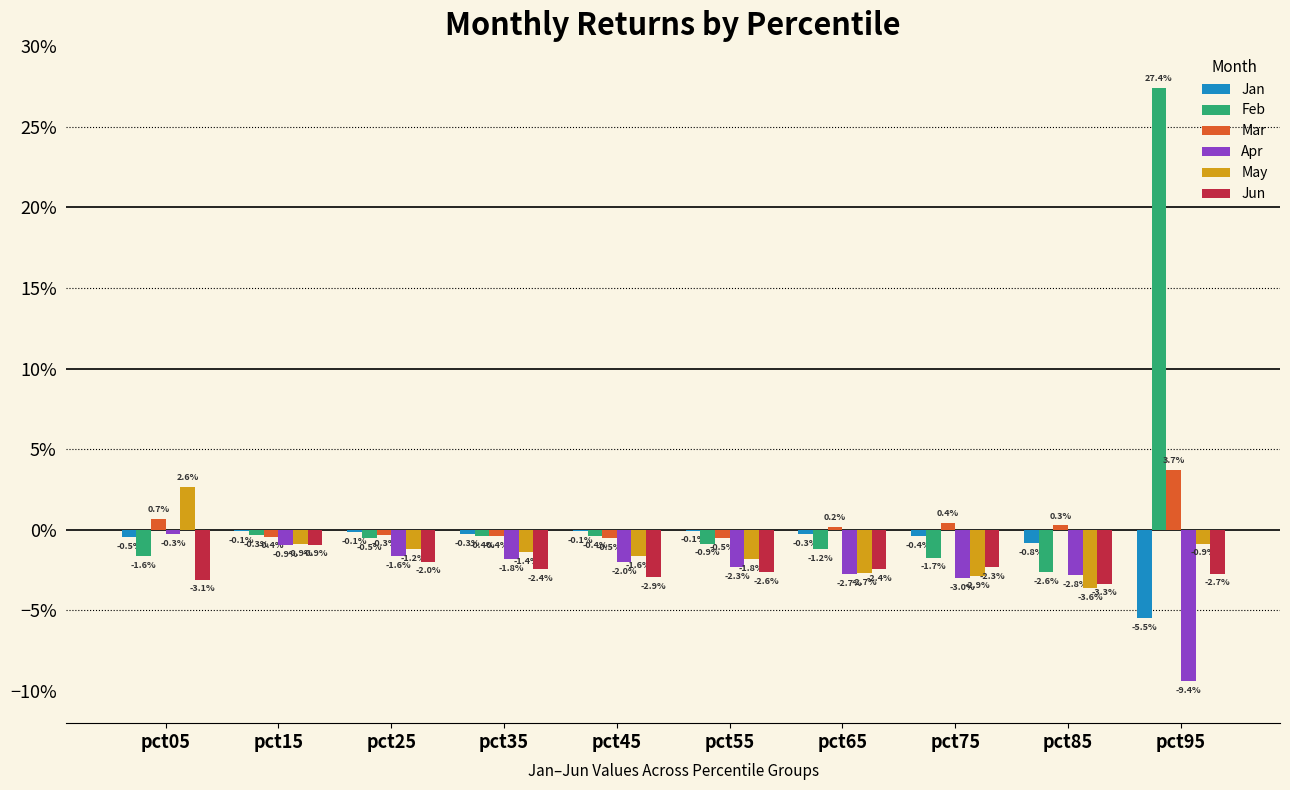

Does the chart contain stacked bars?

No